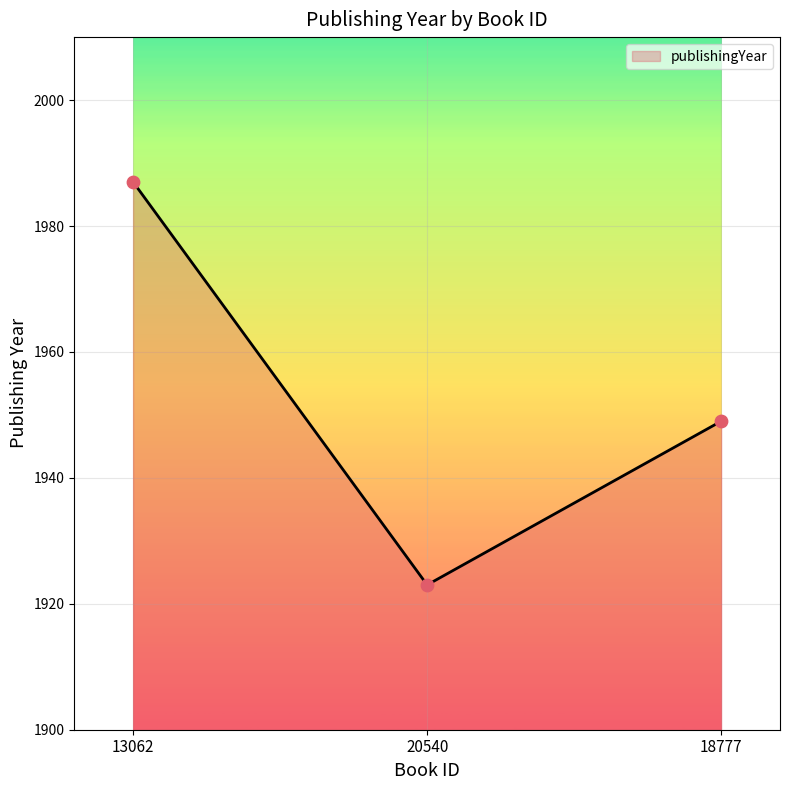

Between 13062 and 20540, which is larger?

13062